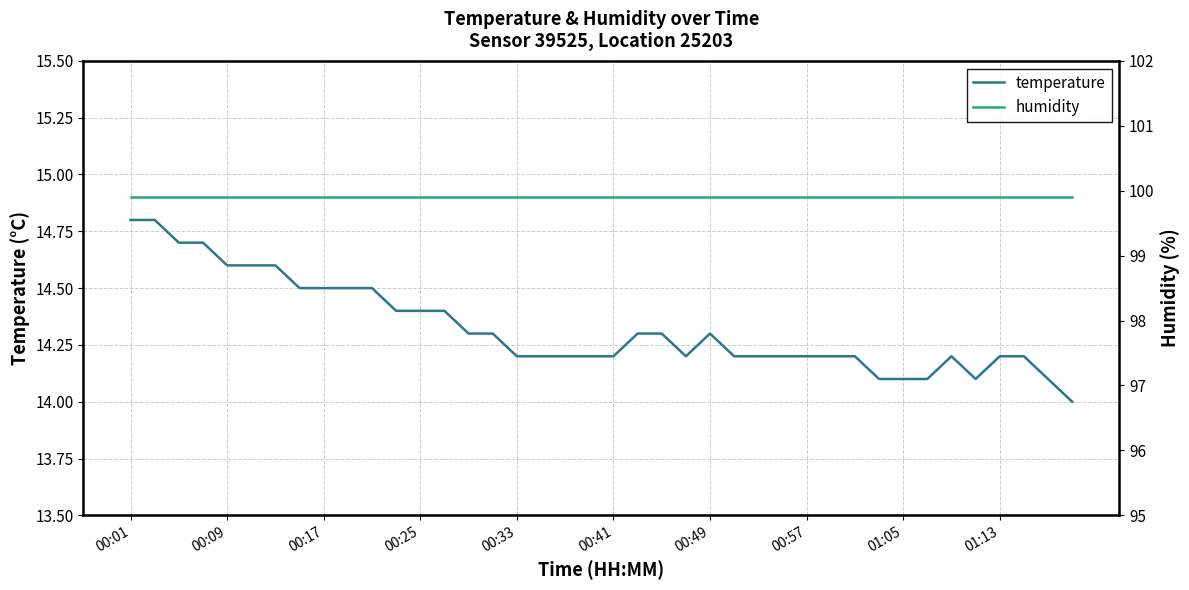

True or false: temperature has a value of 14.2 at 29.

True